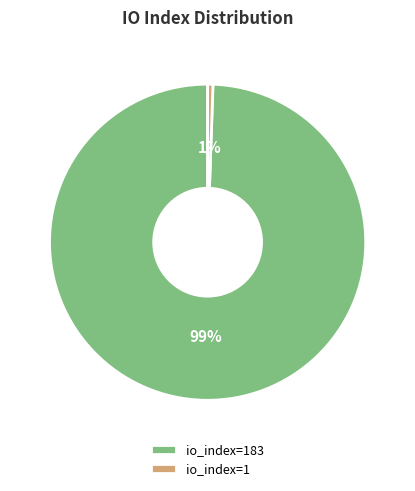

Which slice is the smallest?

io_index=1